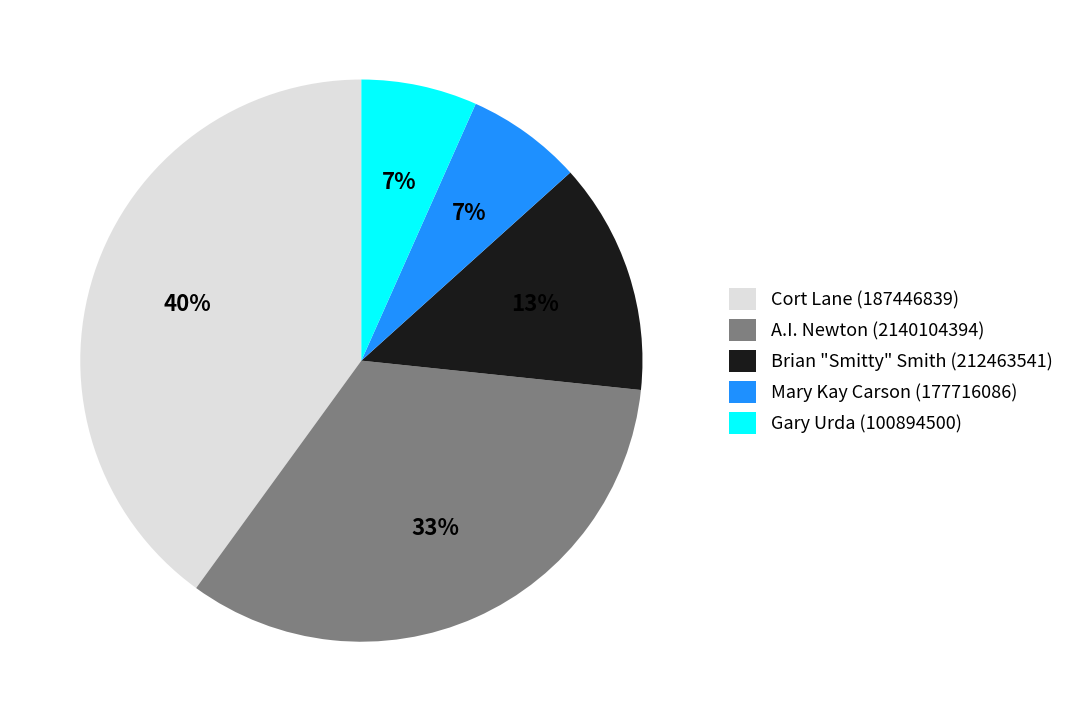

Is it true that Cort Lane (187446839) is 40% of the pie?

True